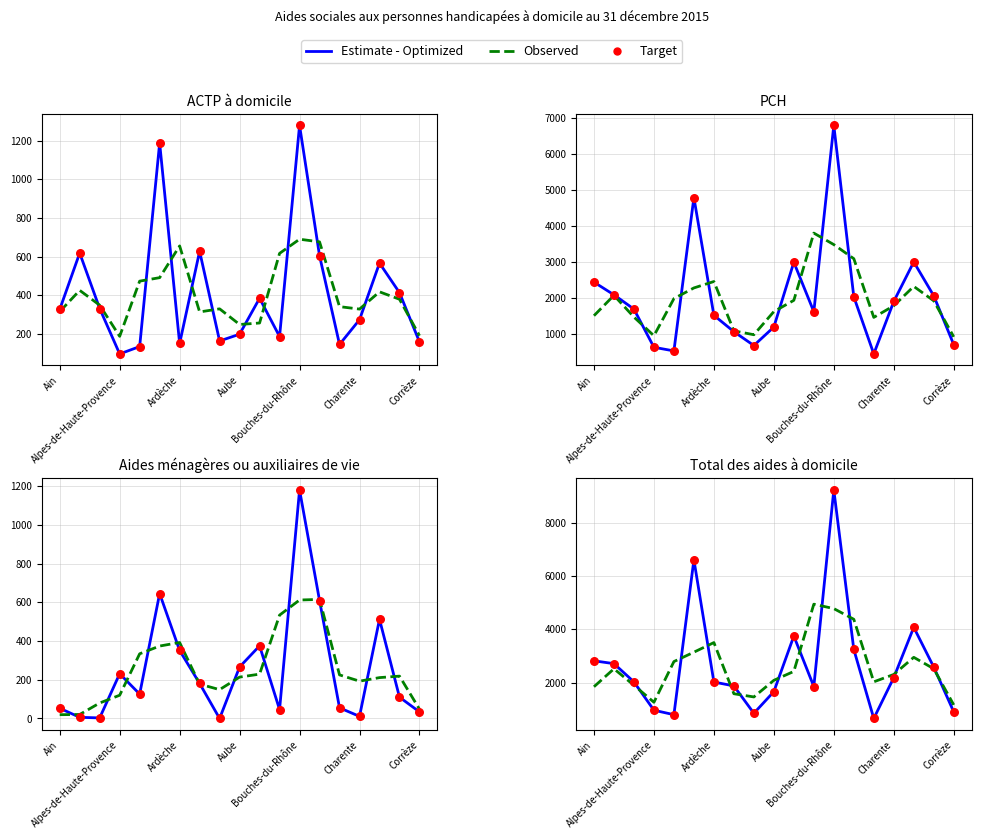

At which category is the sum across all series the highest?

Bouches-du-Rhône